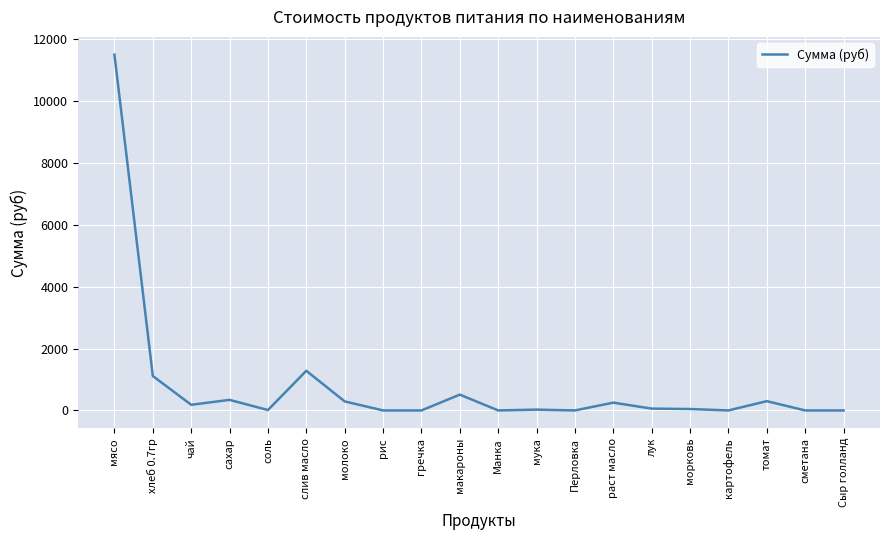

At which category does the chart reach its peak across all series?

мясо